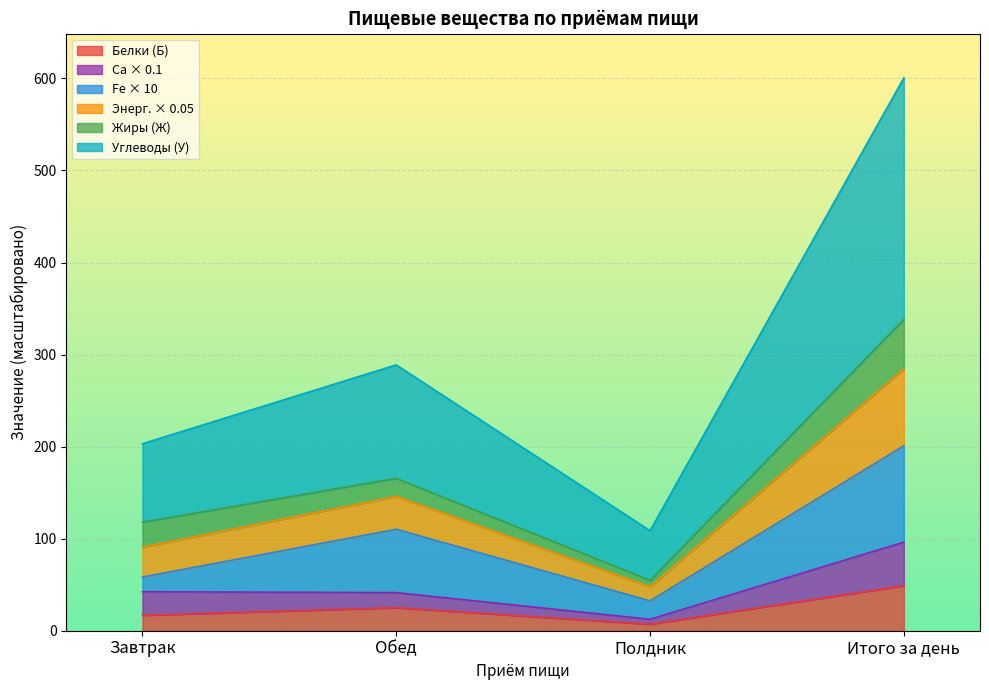

True or false: Углеводы (У) and Белки (Б) intersect in this chart.

False